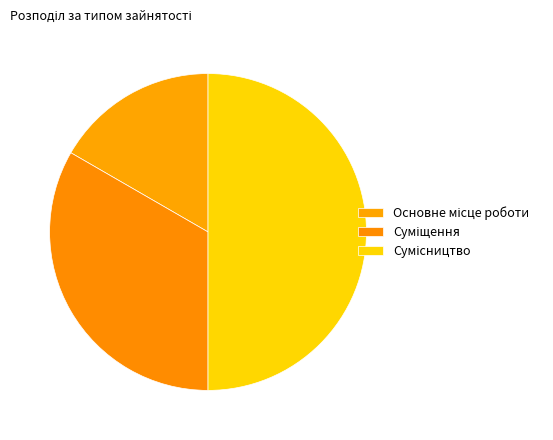

What is the ratio of the value at Суміщення to the value at Сумісництво?

0.7